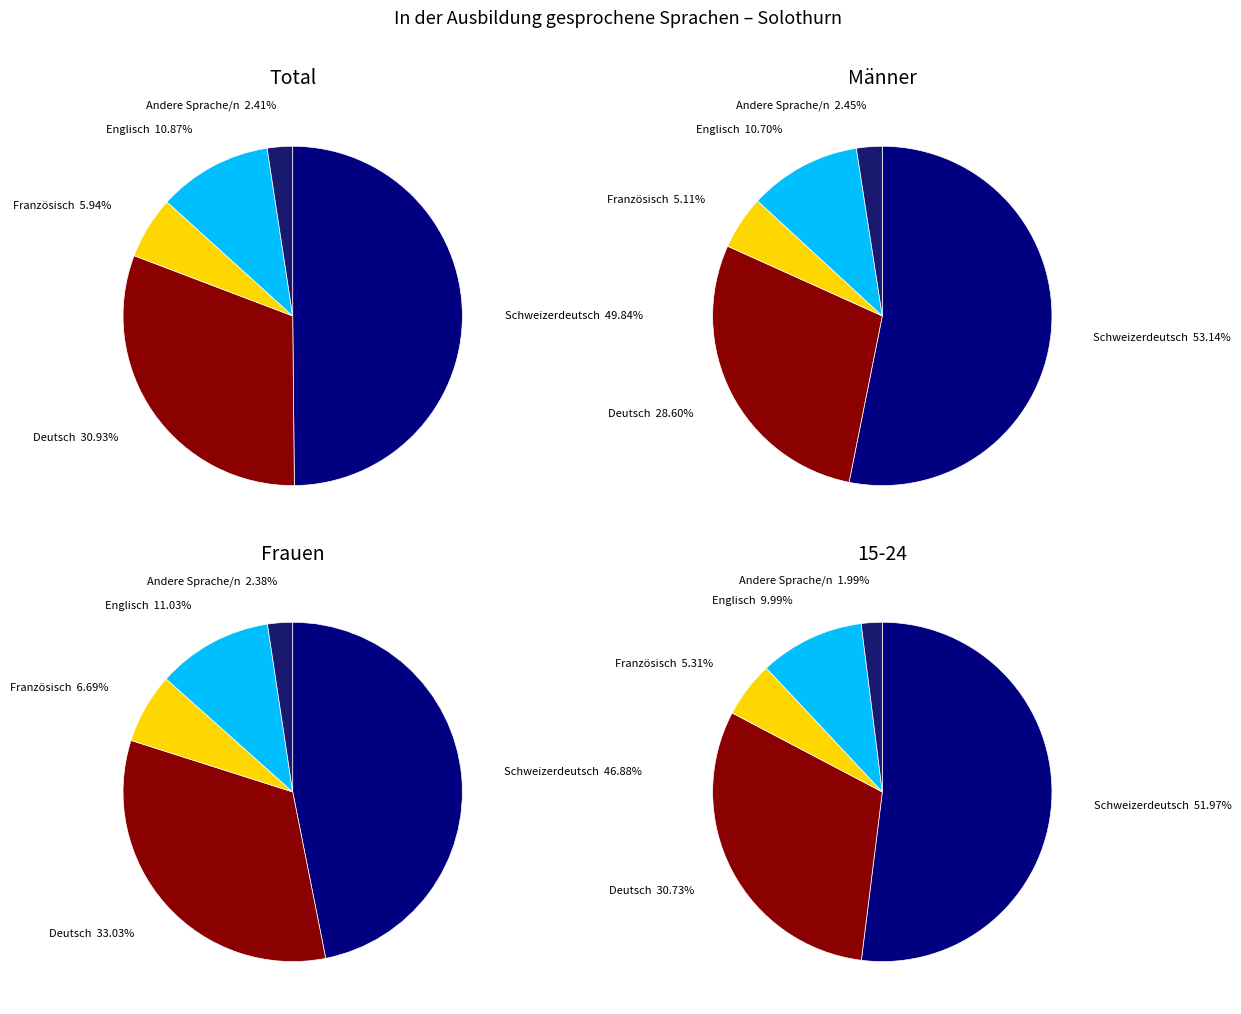

Rank the categories by value from lowest to highest.

Andere Sprache/n, Französisch, Englisch, Deutsch, Schweizerdeutsch